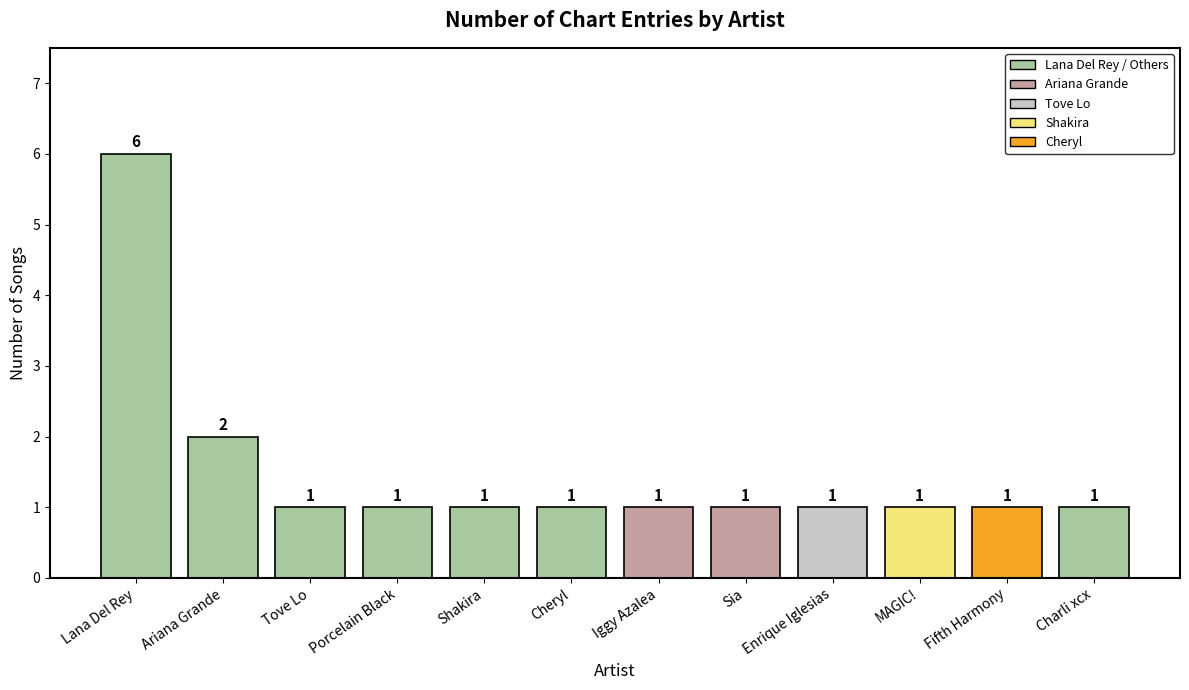

What is the maximum value shown in the chart?

6